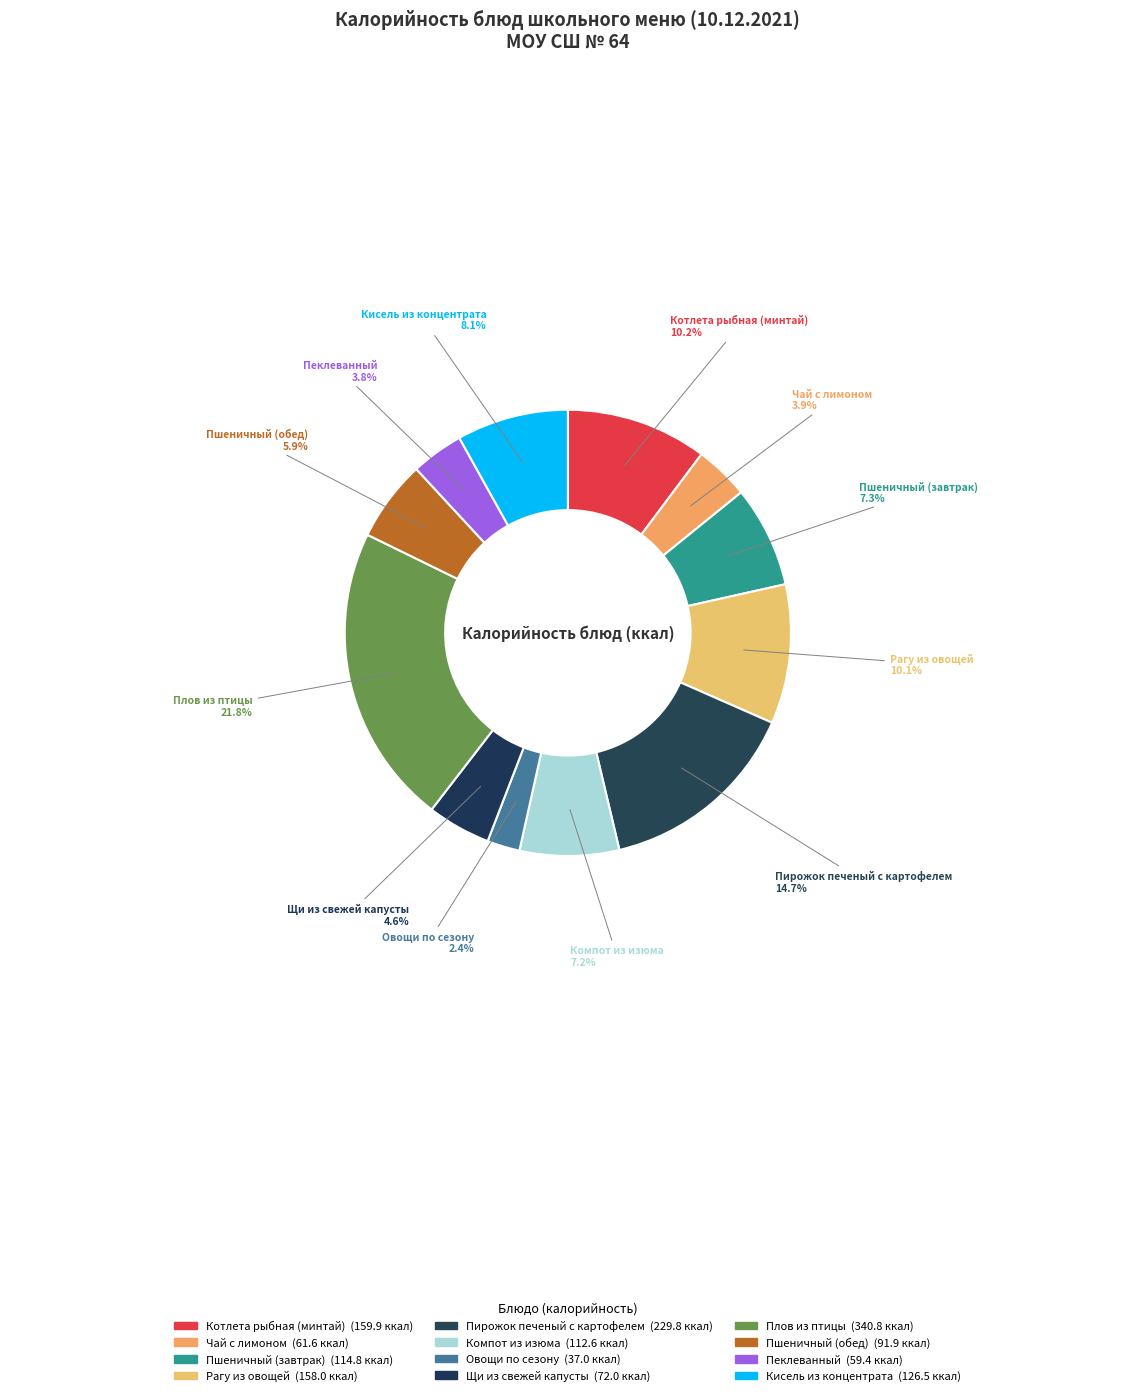

To the nearest percent, what portion does Пшеничный (завтрак) represent?

7%